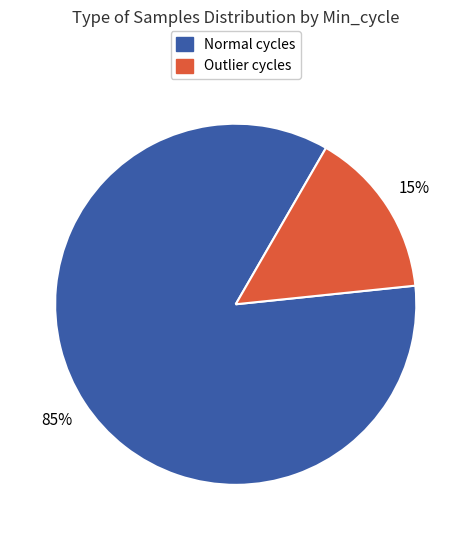

Does any single category account for the majority?

Yes